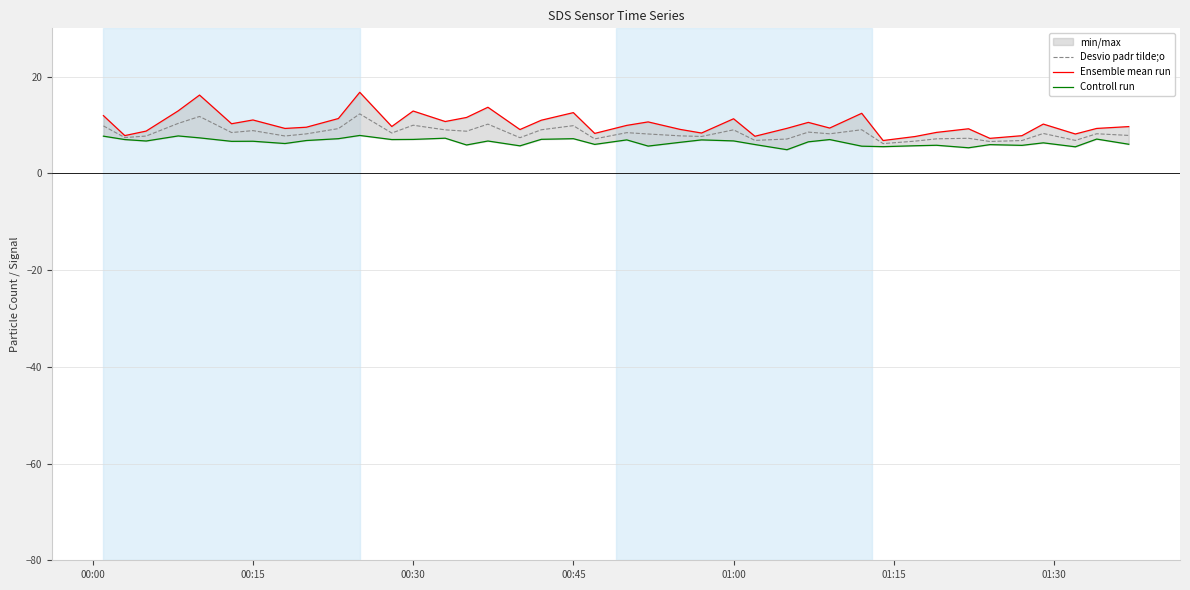

Is it true that Desvio padr tilde;o equals 3.2 at 00:15?

False